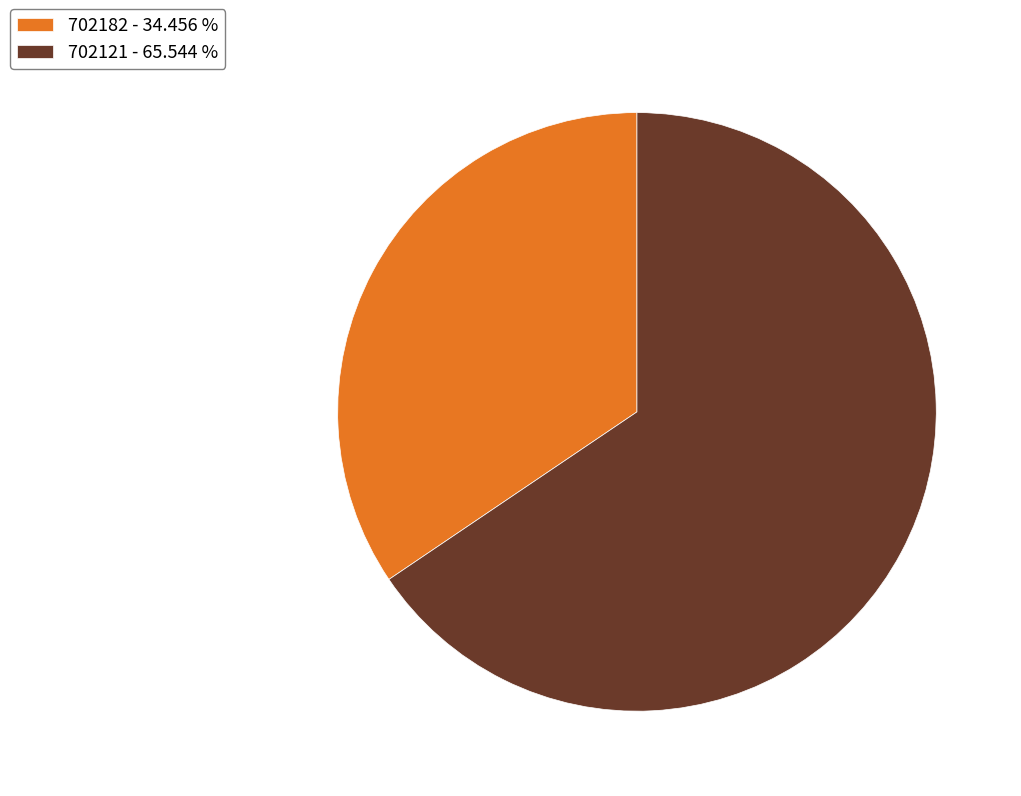

Is there a majority slice in this chart?

Yes